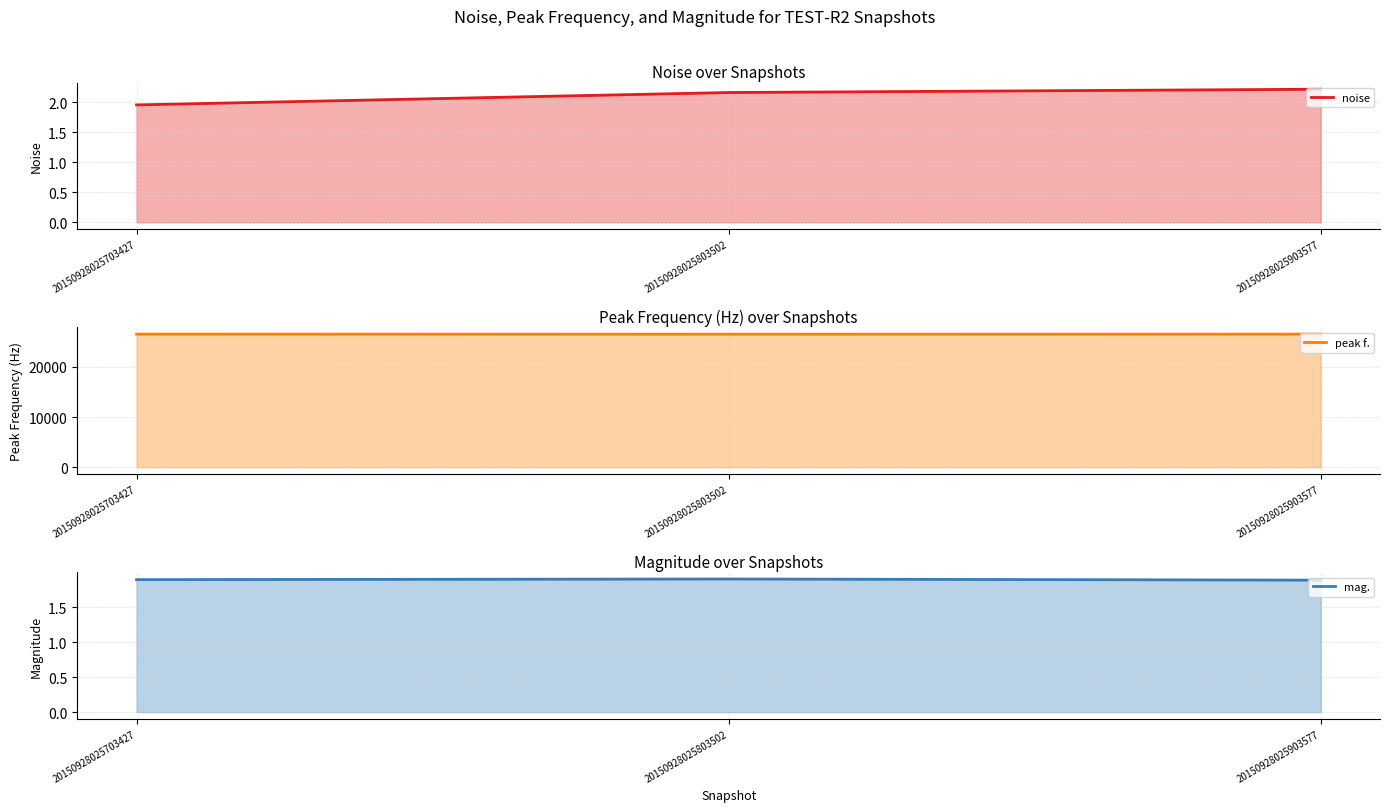

True or false: mag. has a value of 2.9 at 20150928025903577.

False